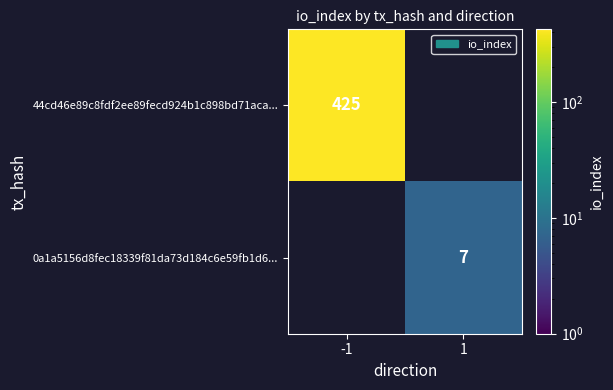

True or false: 44cd46e89c8fdf2ee89fecd924b1c898bd71aca... has a value of 425 at -1.

True